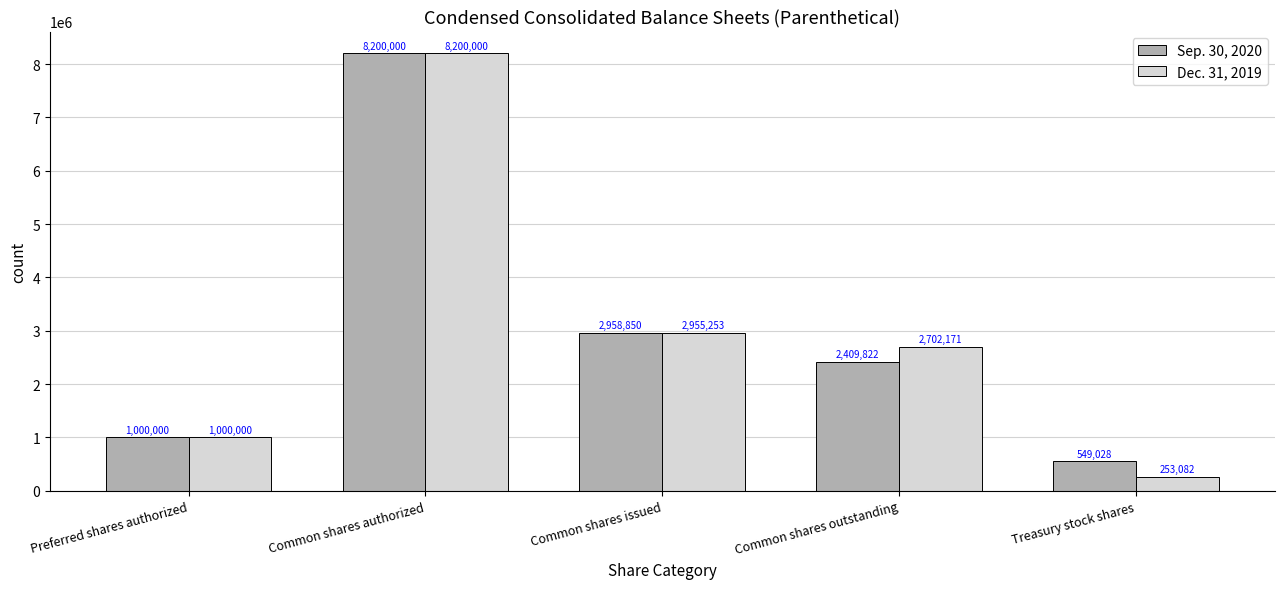

How many data points in Sep. 30, 2020 are less than 2409822?

2